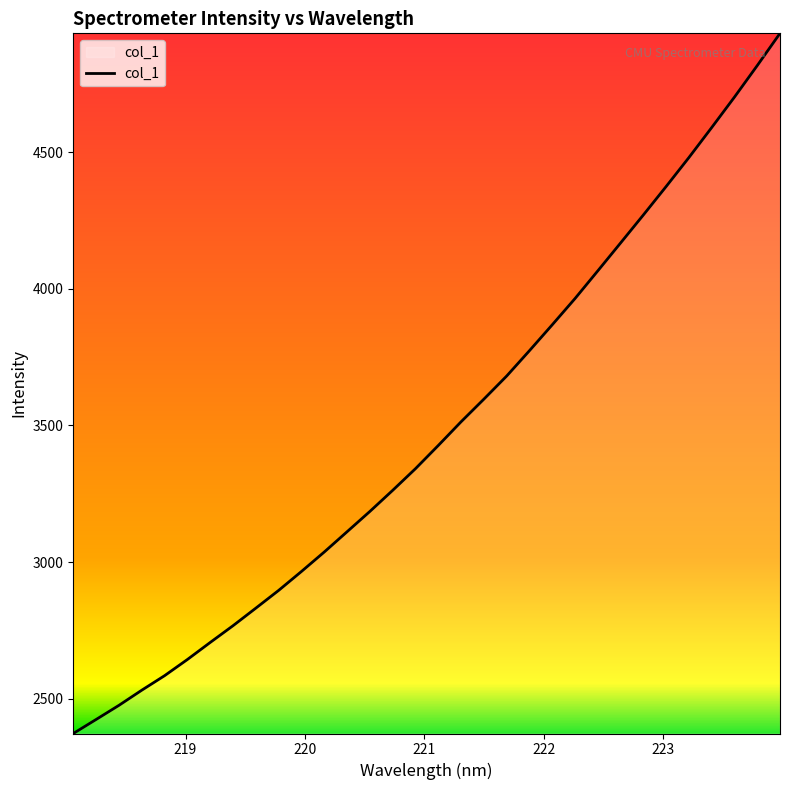

What is the maximum value shown in the chart?

4935.1